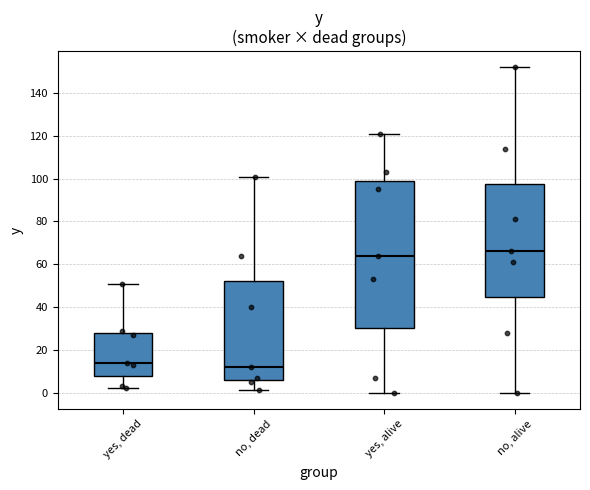

Which box's median line is the lowest?

no, dead